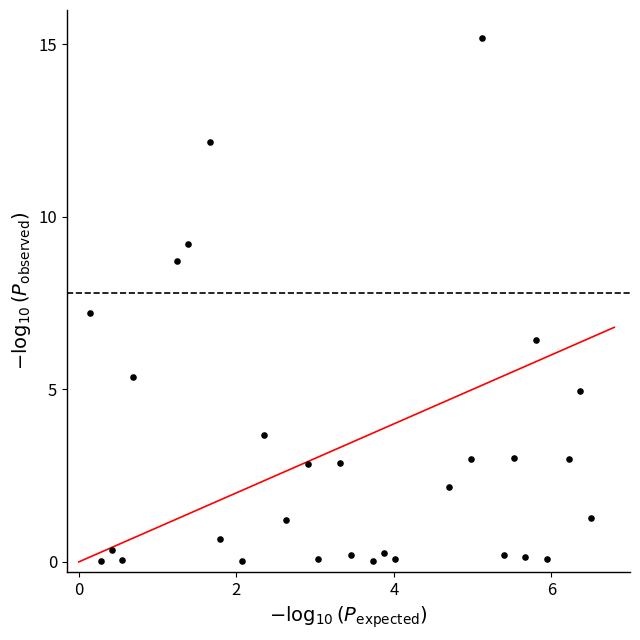

What is the range of Y values (max minus min)?

15.2